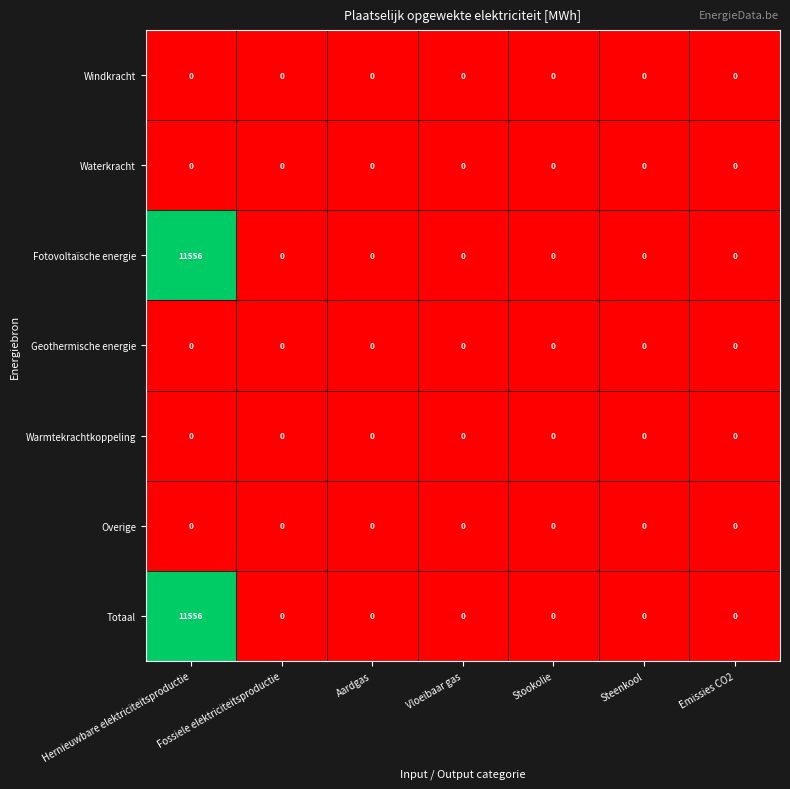

At which category is the sum across all series the highest?

Hernieuwbare elektriciteitsproductie